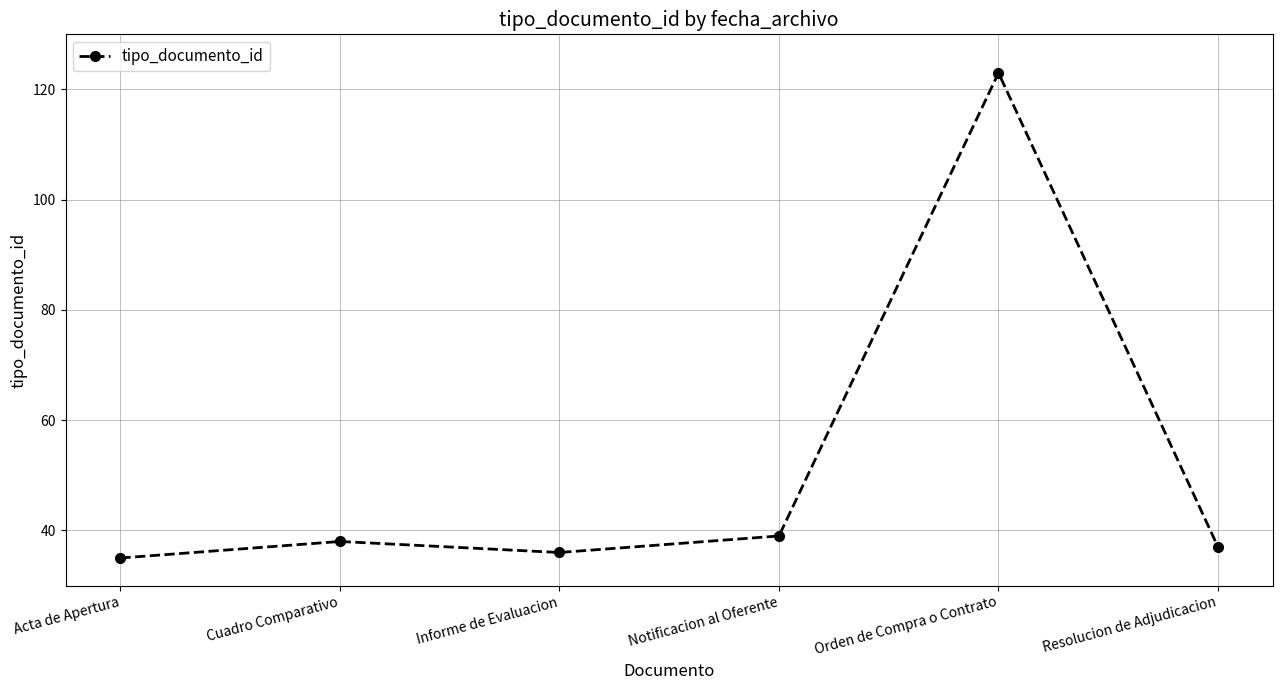

Rank the categories by value from highest to lowest.

Orden de Compra o Contrato, Notificacion al Oferente, Cuadro Comparativo, Resolucion de Adjudicacion, Informe de Evaluacion, Acta de Apertura